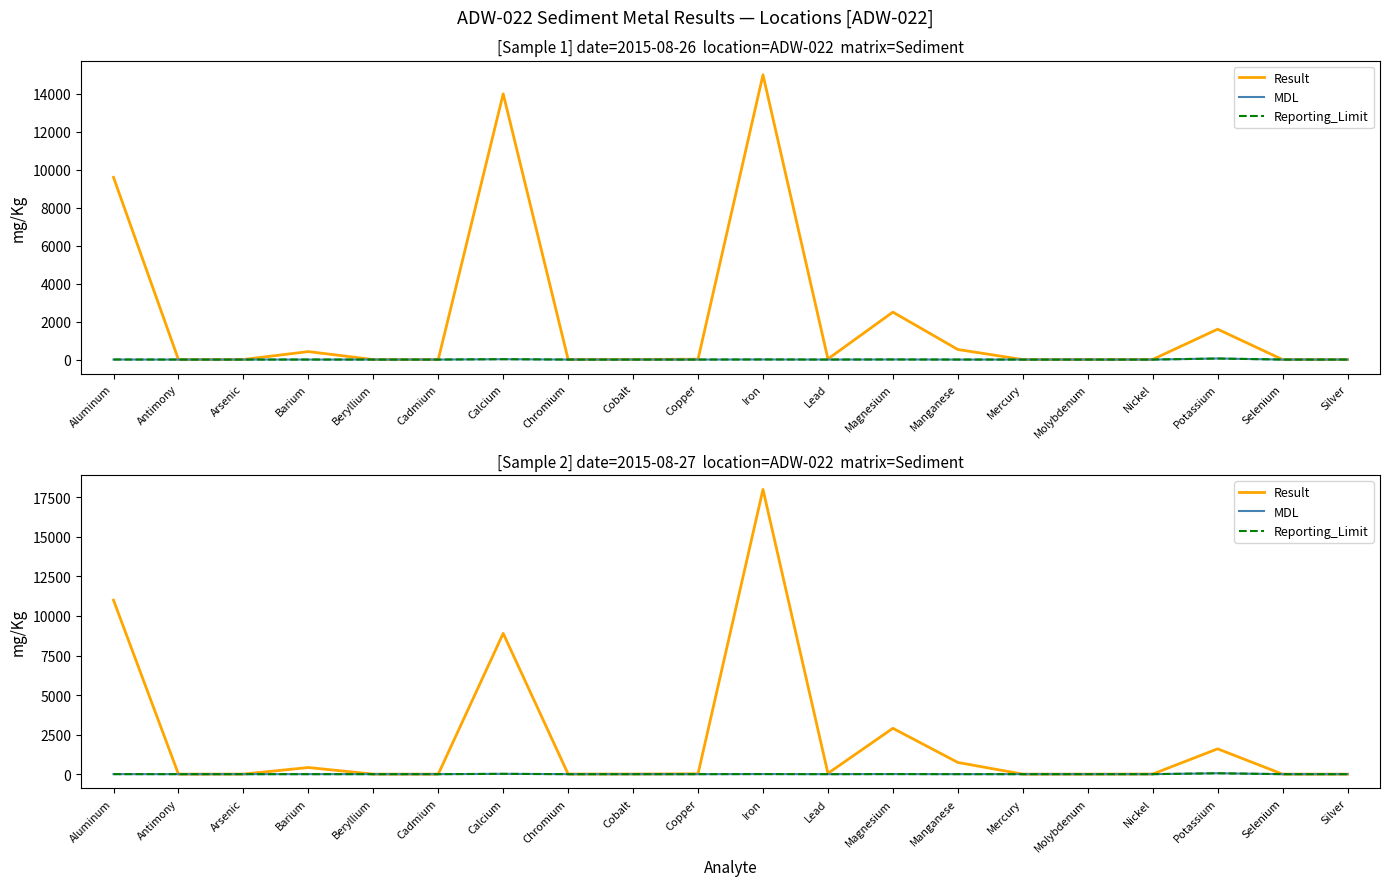

At which category does the chart reach its peak across all series?

Iron